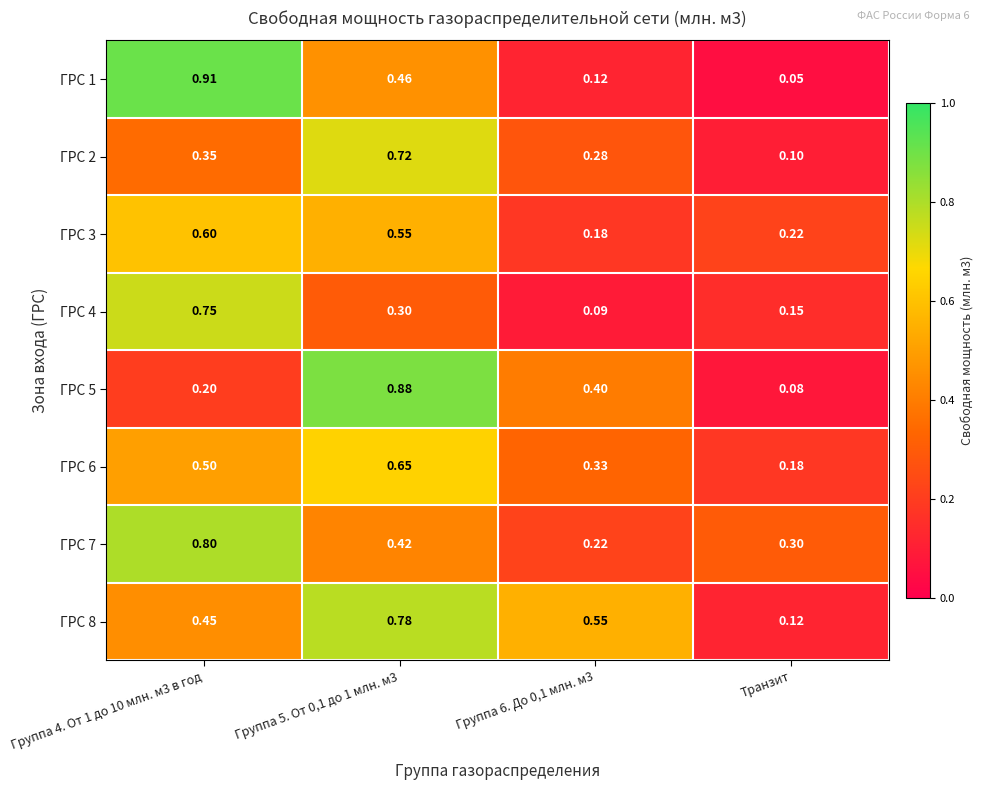

Count the number of data series in this chart.

8